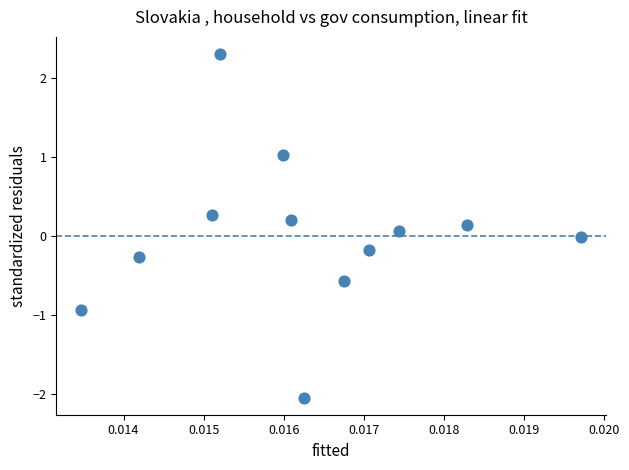

What is the range of Y values (max minus min)?

4.3